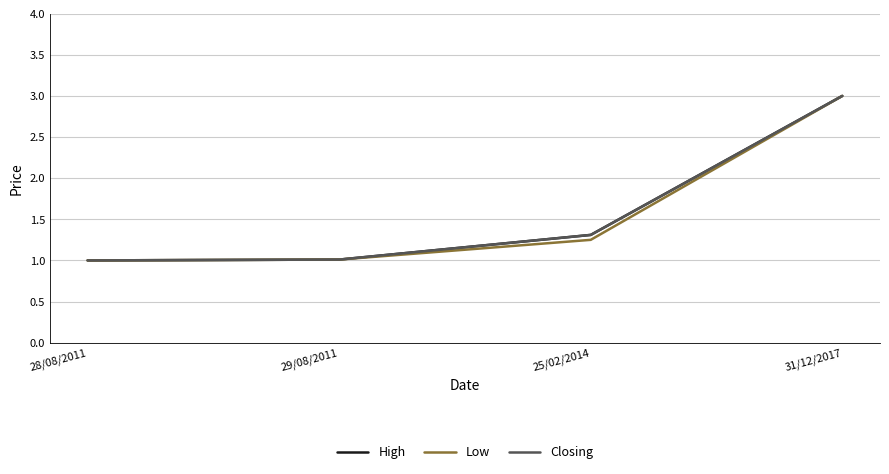

What is the difference between the highest and lowest values at 25/02/2014?

0.1